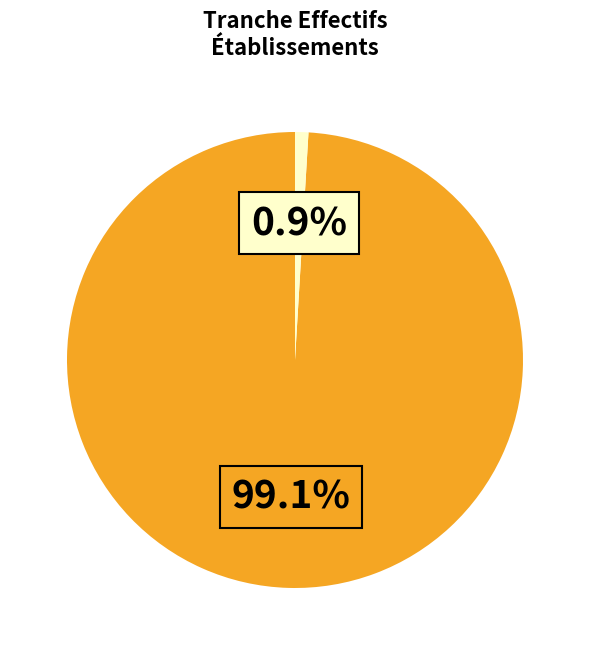

Is there any slice that represents more than half of the pie?

Yes